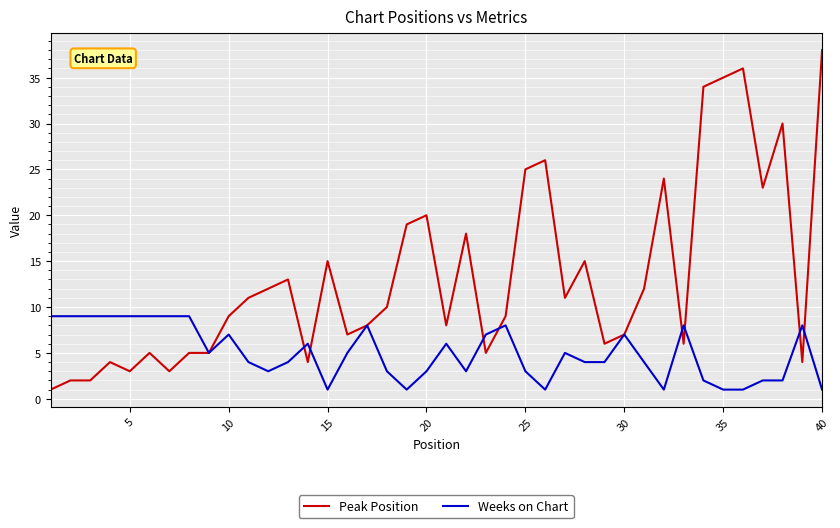

What is the sum of all Weeks on Chart values?

200